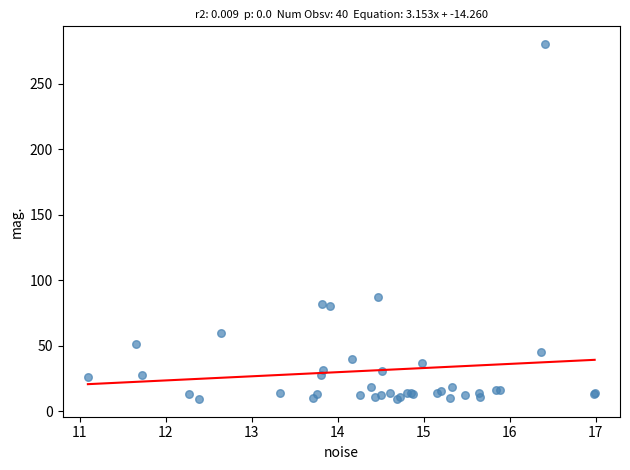

What Y value in the scatter plot is closest to 144?

87.5